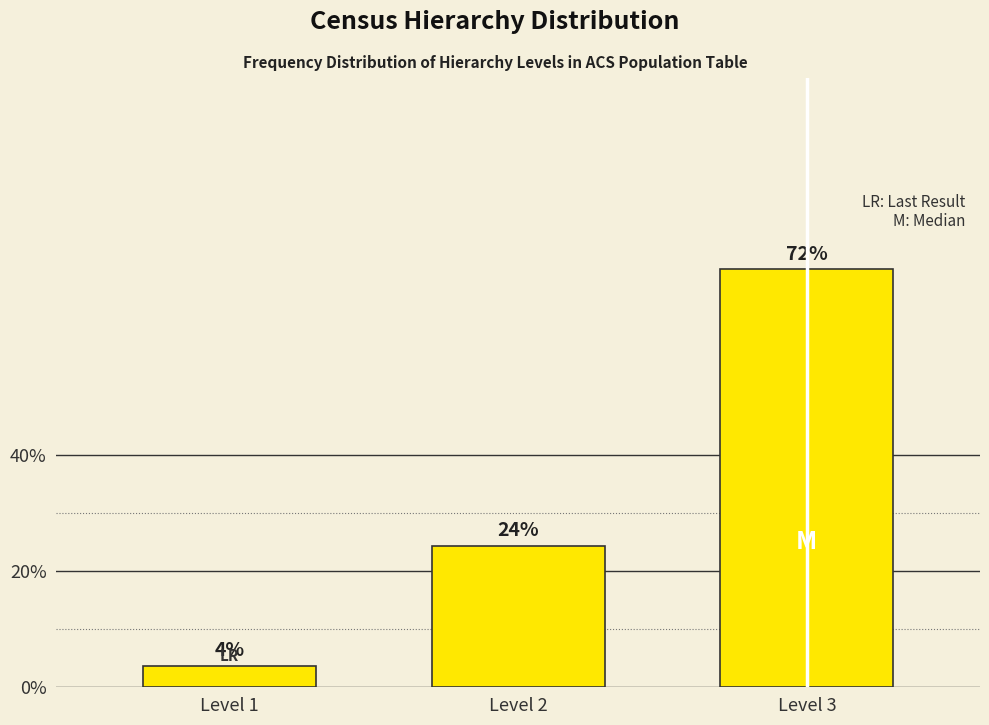

Does the chart contain any negative values?

No